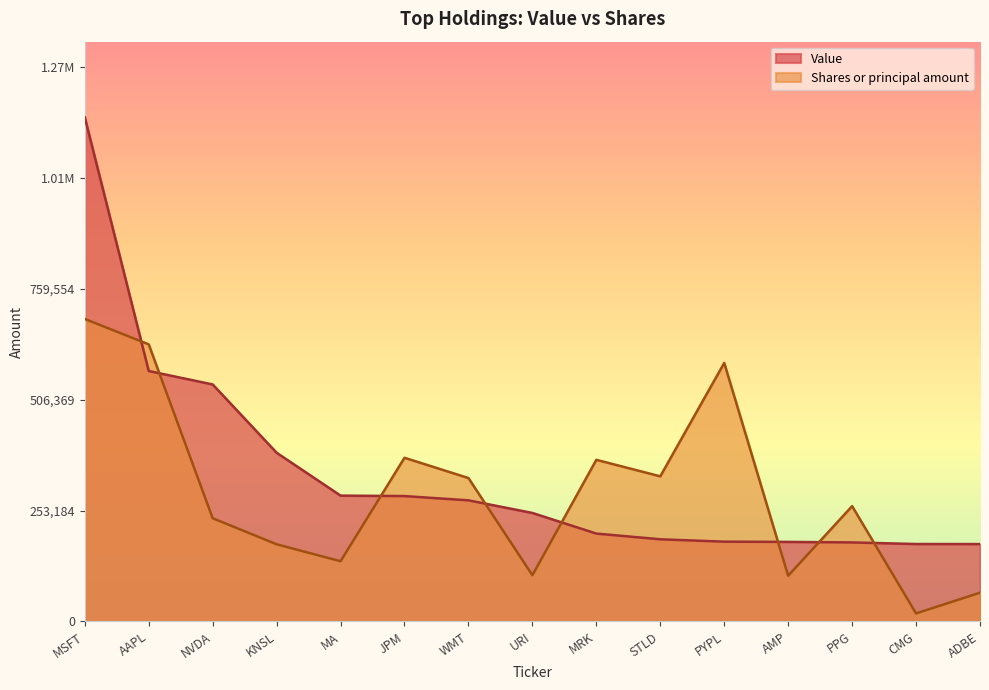

Which series has the largest total across all categories?

Value